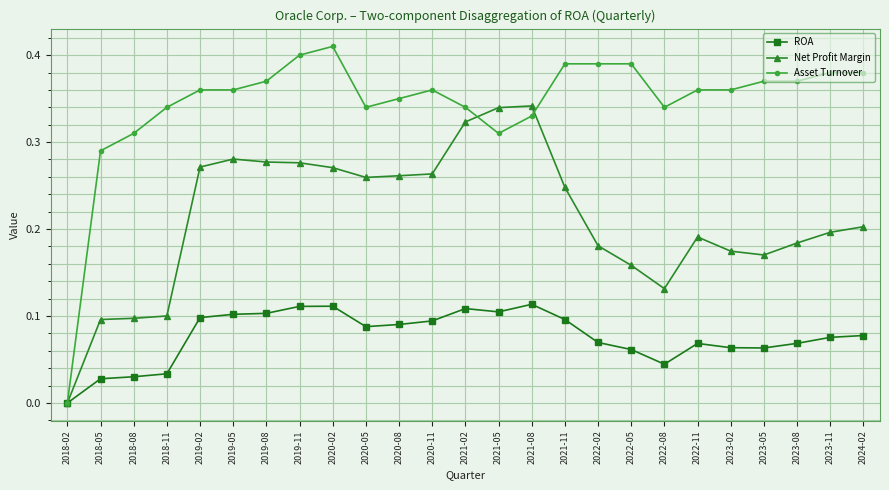

True or false: ROA has more than 2 points higher than both neighbors.

True